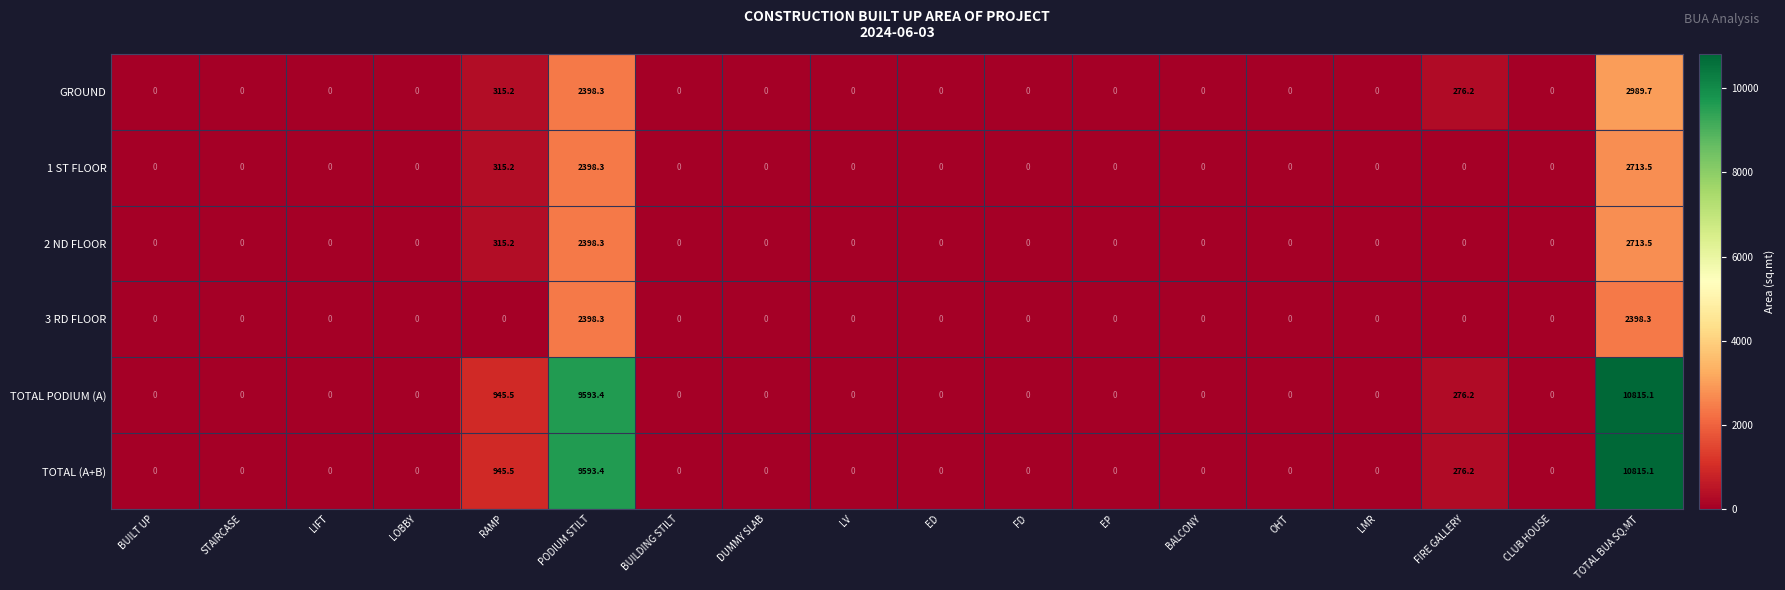

At which category is the sum across all series the highest?

TOTAL BUA SQ.MT